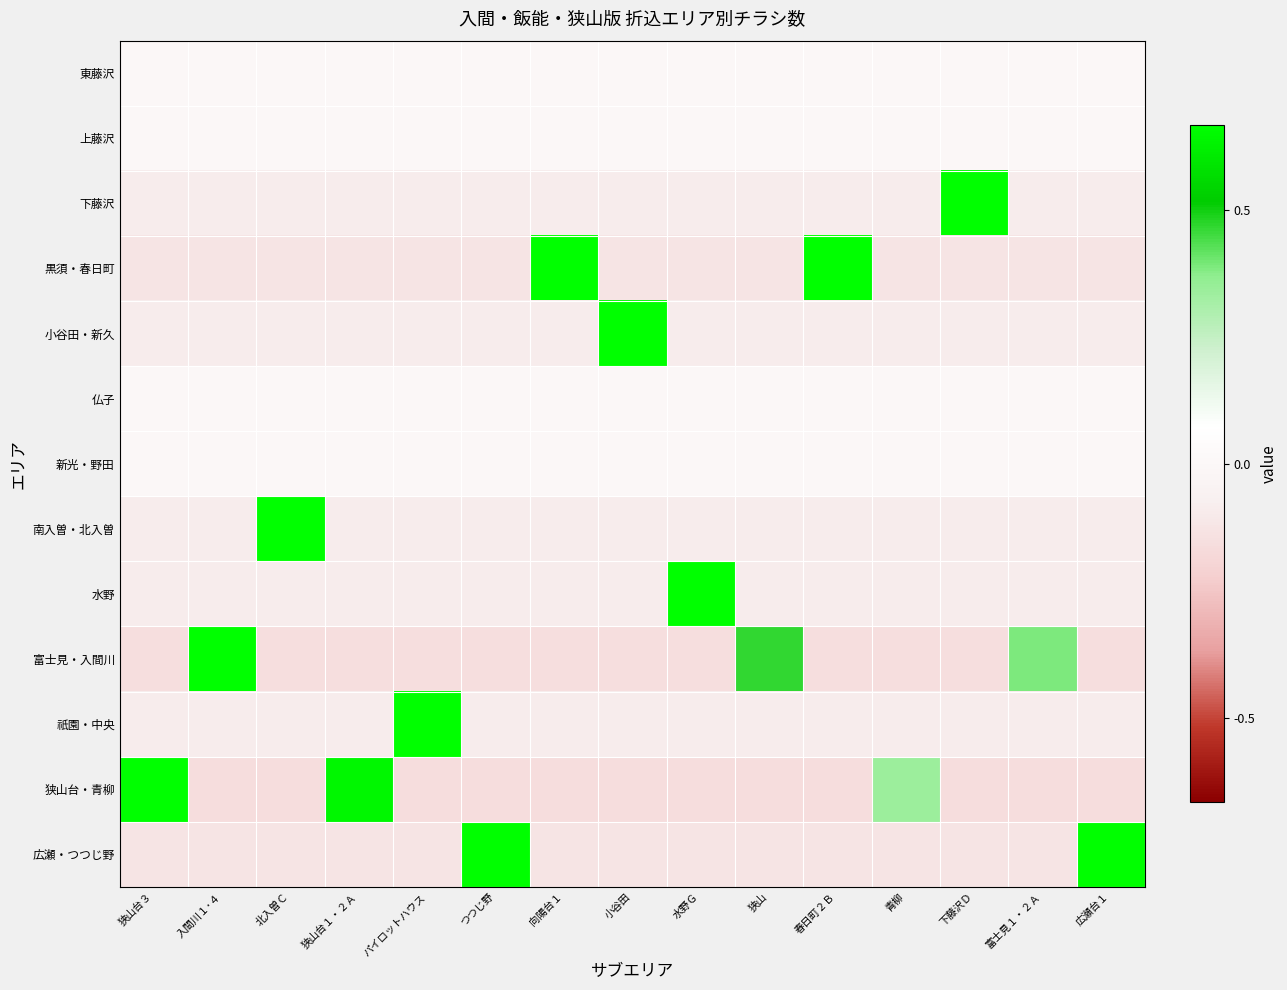

What is the smallest value displayed?

-0.5